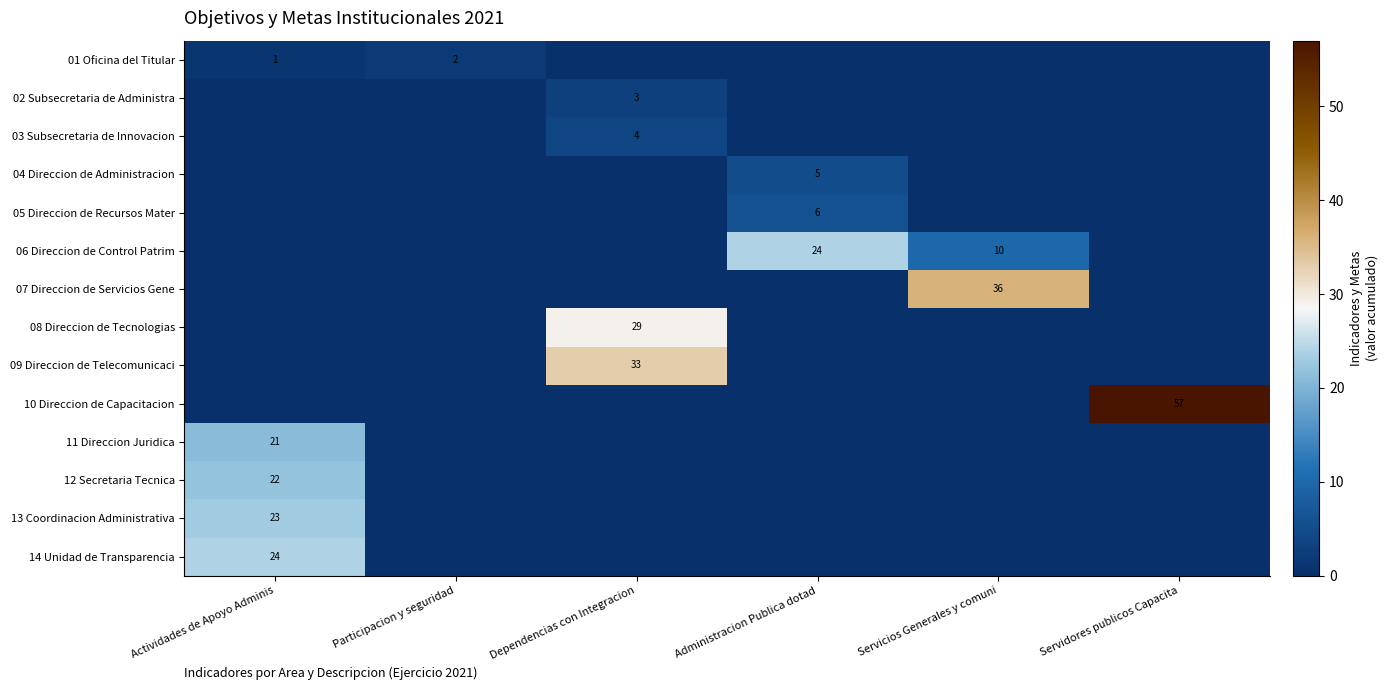

Is the value of 06 Direccion de Control Patrim at Servicios Generales y comuni greater than the value of 08 Direccion de Tecnologias at Dependencias con Integracion?

No